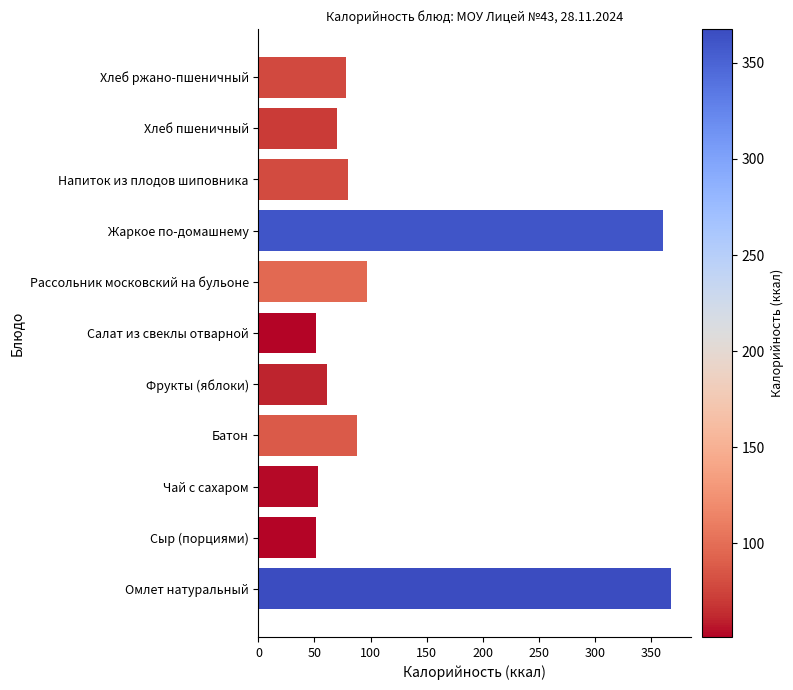

Approximately how many times larger is the value at Фрукты (яблоки) compared to Батон?

0.7